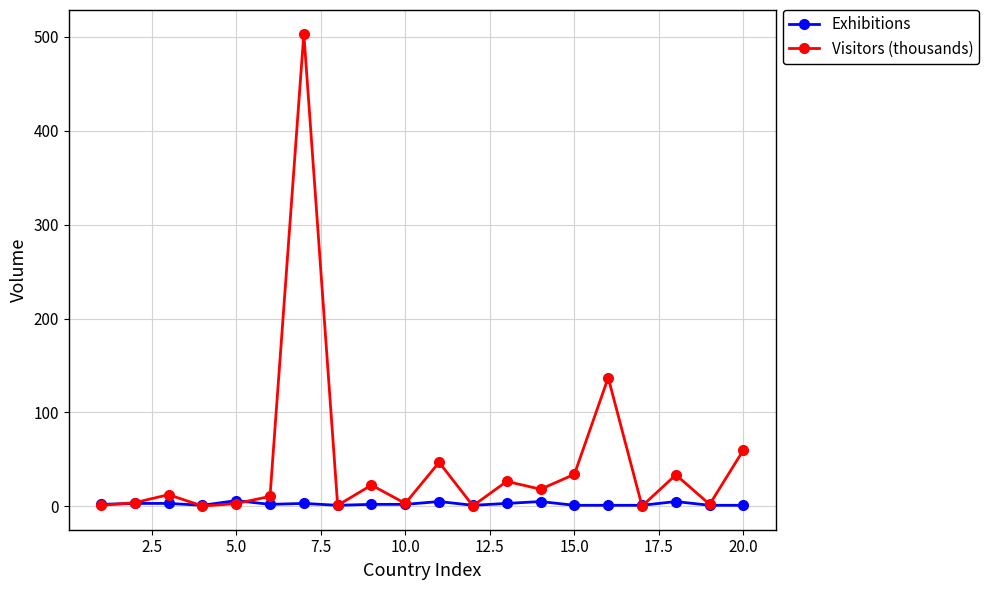

What is the lowest value of the Exhibitions series?

1.0